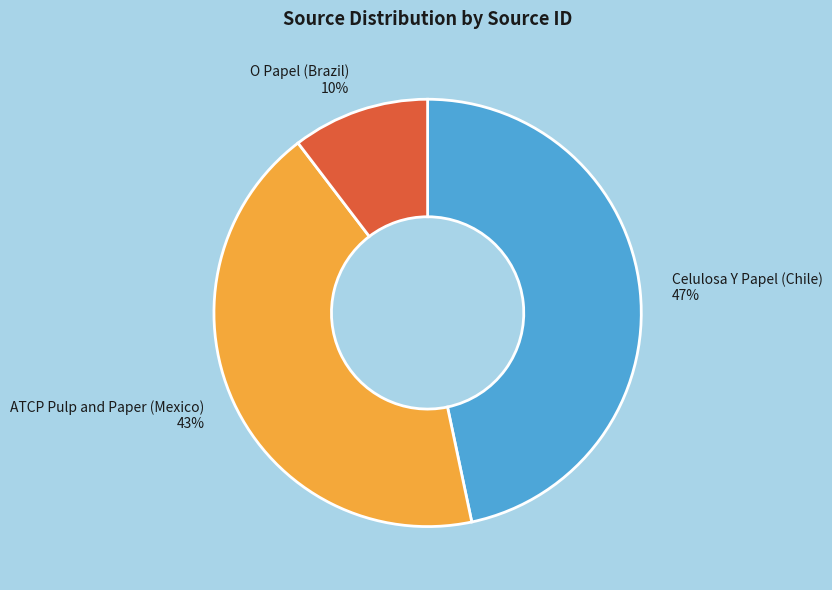

Is the sum of ATCP Pulp and Paper (Mexico) and Celulosa Y Papel (Chile) greater than half?

Yes